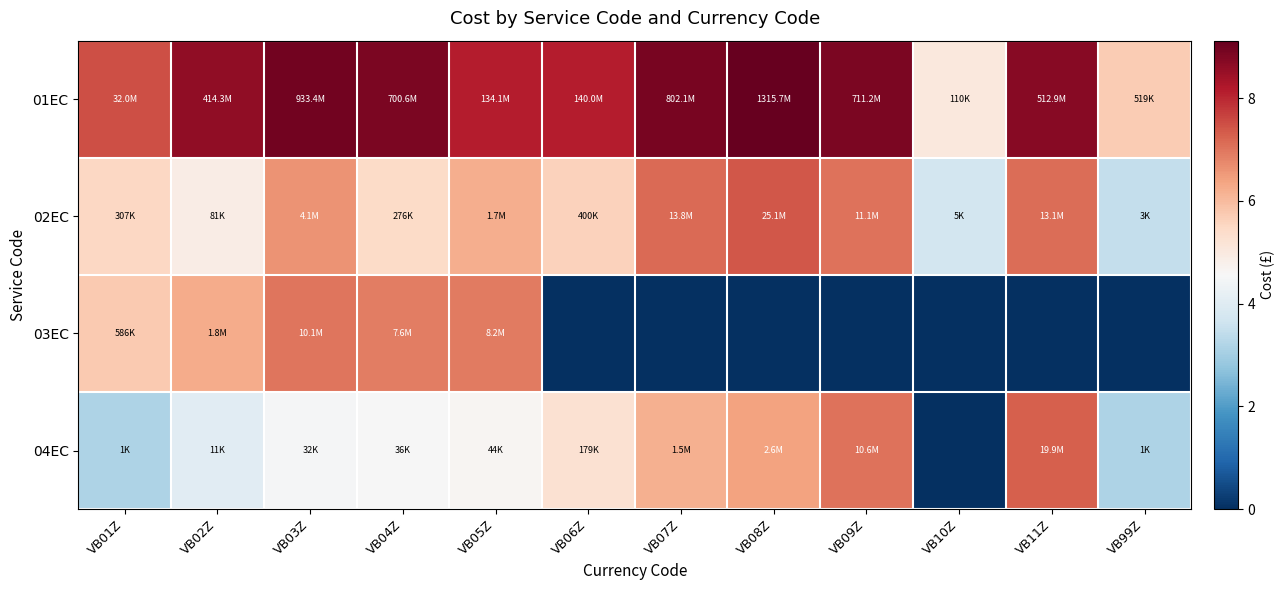

Reading left to right, extract all data points from this chart.

01EC: VB01Z=7.5	VB02Z=8.6	VB03Z=9.0	VB04Z=8.8	VB05Z=8.1	VB06Z=8.1	VB07Z=8.9	VB08Z=9.1	VB09Z=8.9	VB10Z=5.0	VB11Z=8.7	VB99Z=5.7
02EC: VB01Z=5.5	VB02Z=4.9	VB03Z=6.6	VB04Z=5.4	VB05Z=6.2	VB06Z=5.6	VB07Z=7.1	VB08Z=7.4	VB09Z=7.0	VB10Z=3.7	VB11Z=7.1	VB99Z=3.5
03EC: VB01Z=5.8	VB02Z=6.2	VB03Z=7.0	VB04Z=6.9	VB05Z=6.9	VB06Z=0.0	VB07Z=0.0	VB08Z=0.0	VB09Z=0.0	VB10Z=0.0	VB11Z=0.0	VB99Z=0.0
04EC: VB01Z=3.1	VB02Z=4.1	VB03Z=4.5	VB04Z=4.6	VB05Z=4.6	VB06Z=5.3	VB07Z=6.2	VB08Z=6.4	VB09Z=7.0	VB10Z=0.0	VB11Z=7.3	VB99Z=3.2